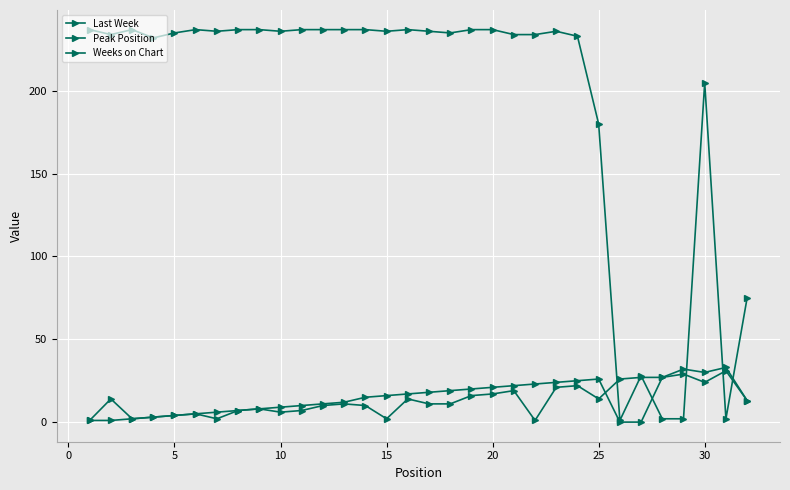

What is the minimum value for Peak Position?

1